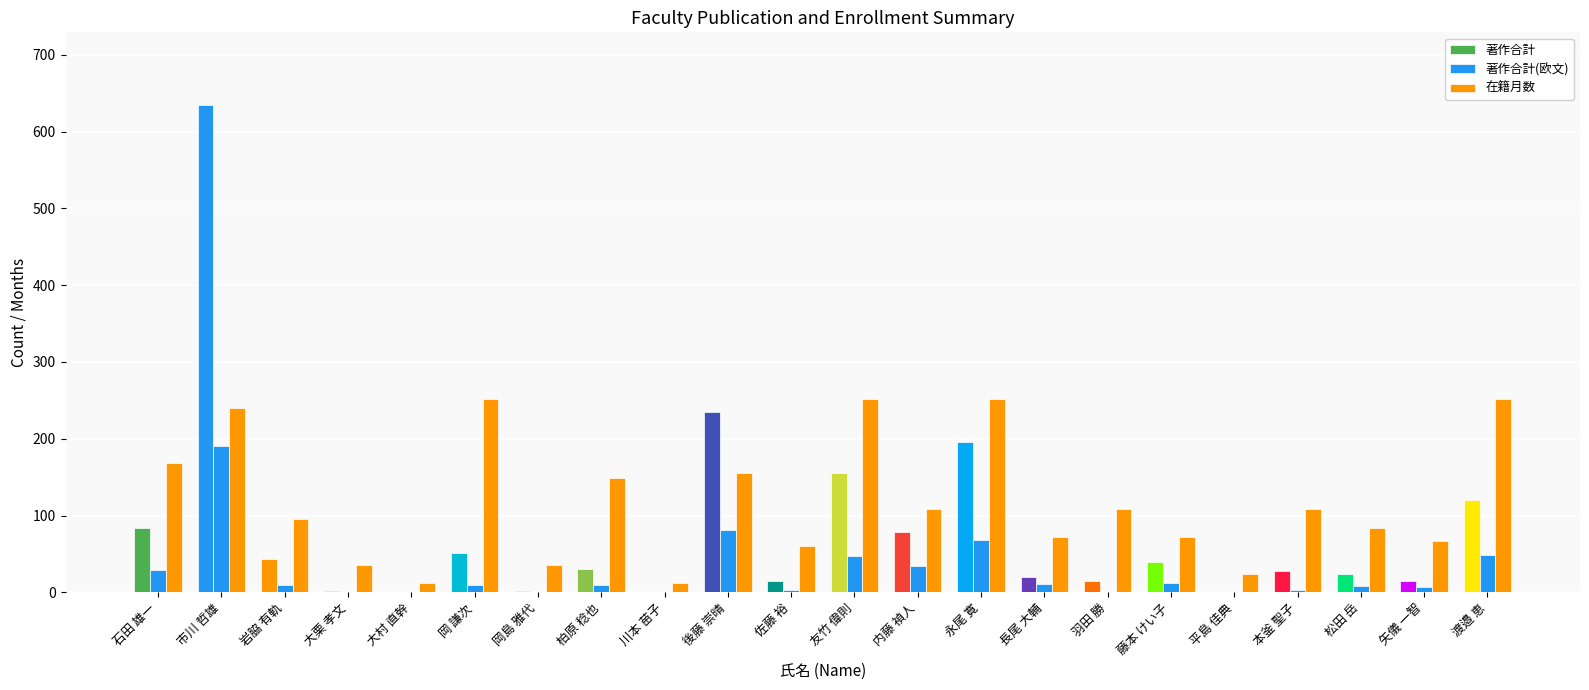

What is the label of the 3rd bar from the left?

岩脇 有軌